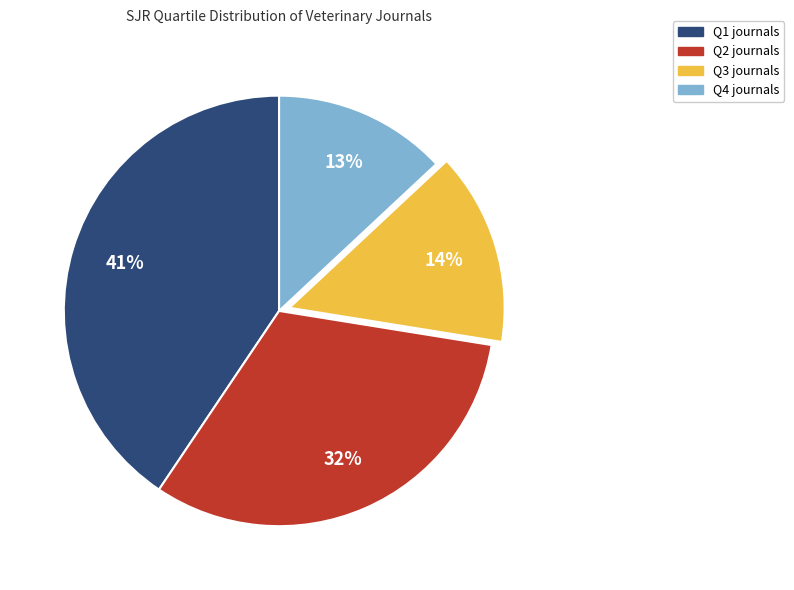

The Q2 slice represents 32% of the pie. True or false?

True